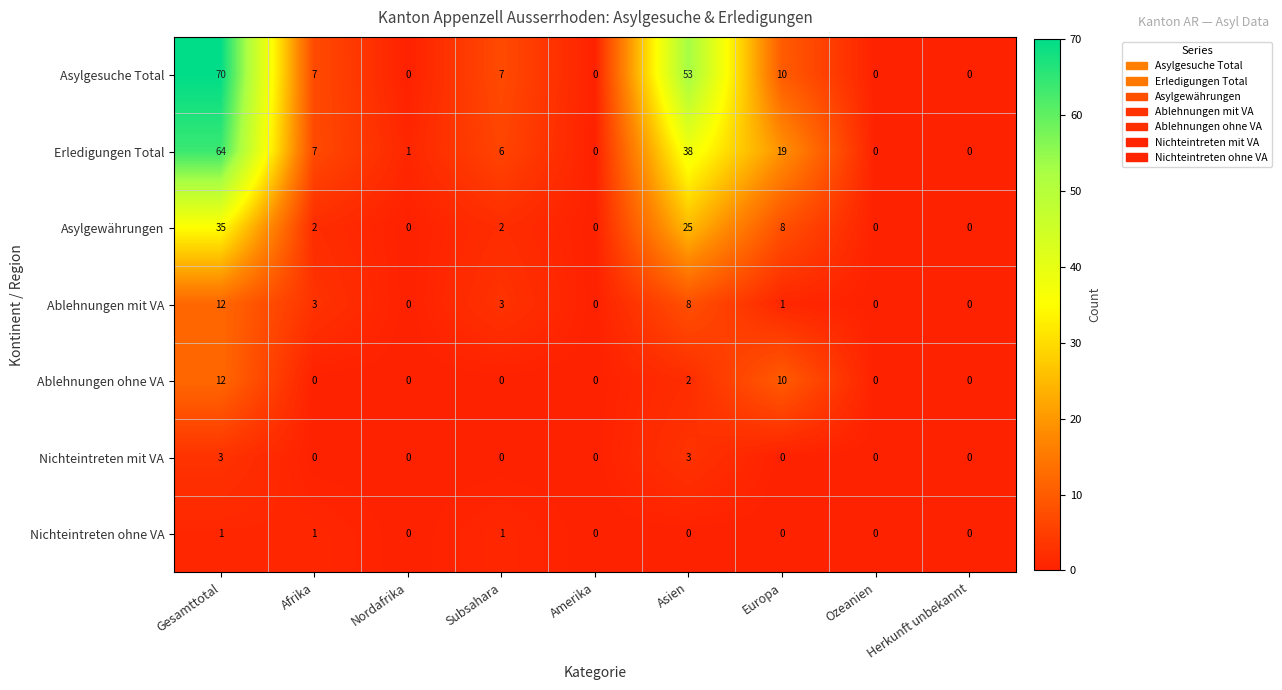

Which category has the highest value in the Ablehnungen ohne VA series?

Gesamttotal